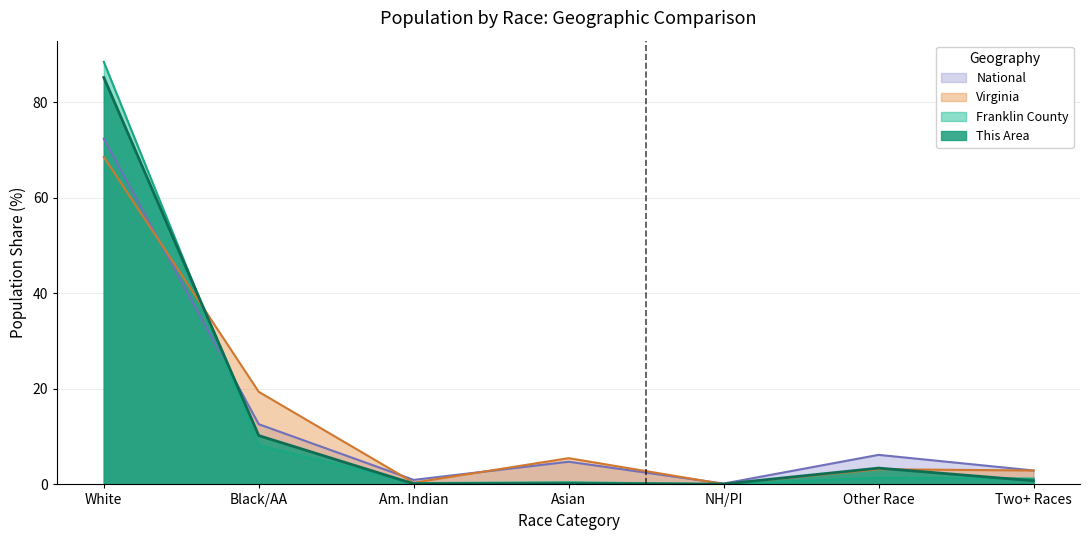

Which label corresponds to the largest value in the chart?

White